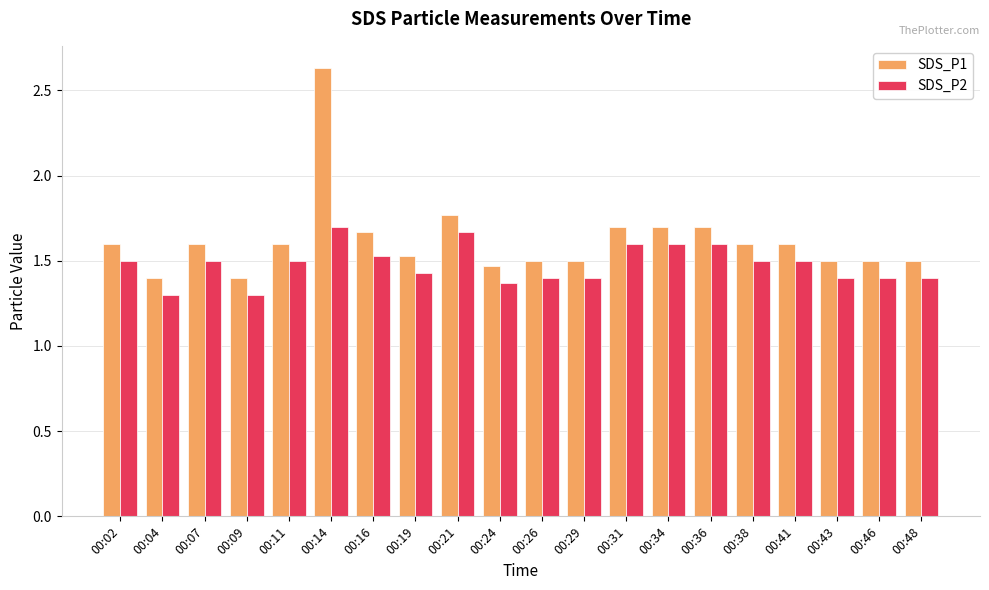

Which series has the largest range (max minus min)?

SDS_P1